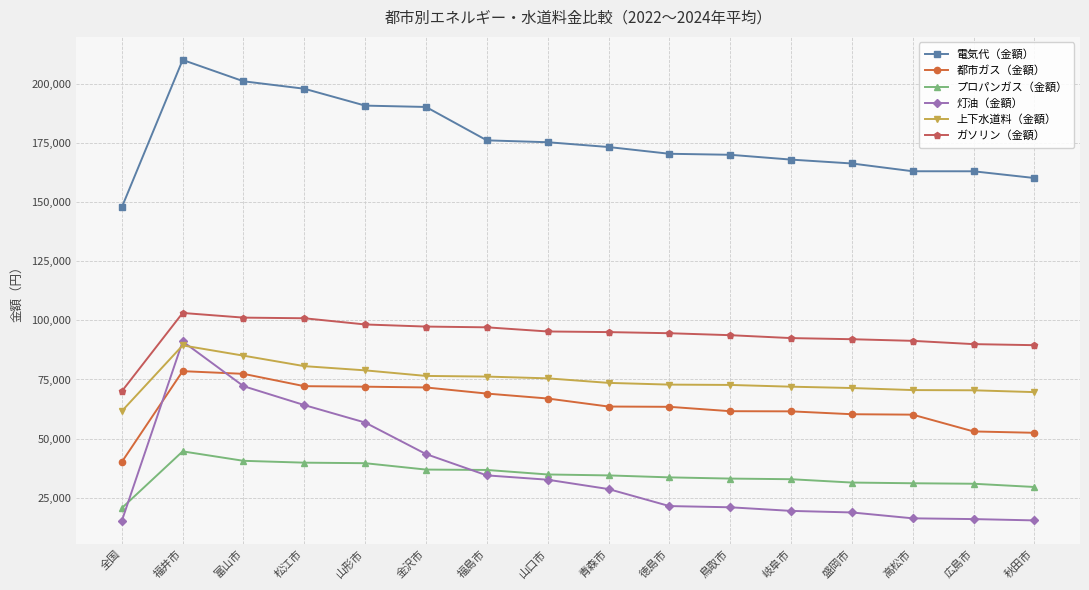

What is the sum of all 電気代（金額） values?

2823701